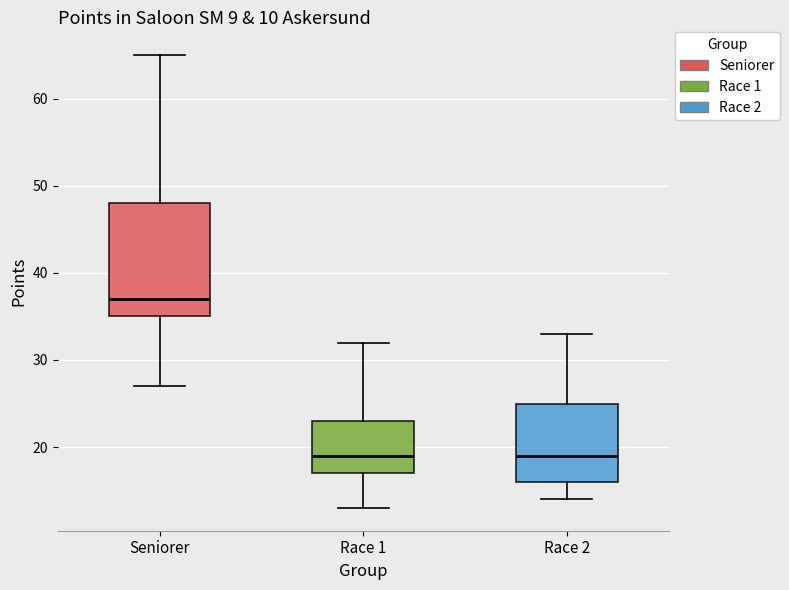

Reading left to right, read every box against the y-axis: the position of its median line, the range the box covers, and the ends of its whiskers. The values are not printed on the chart, so give them approximately, as read against the axis.

Seniorer: median 37, box 35 to 48, whiskers 27 to 65
Race 1: median 19, box 17 to 23, whiskers 13 to 32
Race 2: median 19, box 16 to 25, whiskers 14 to 33